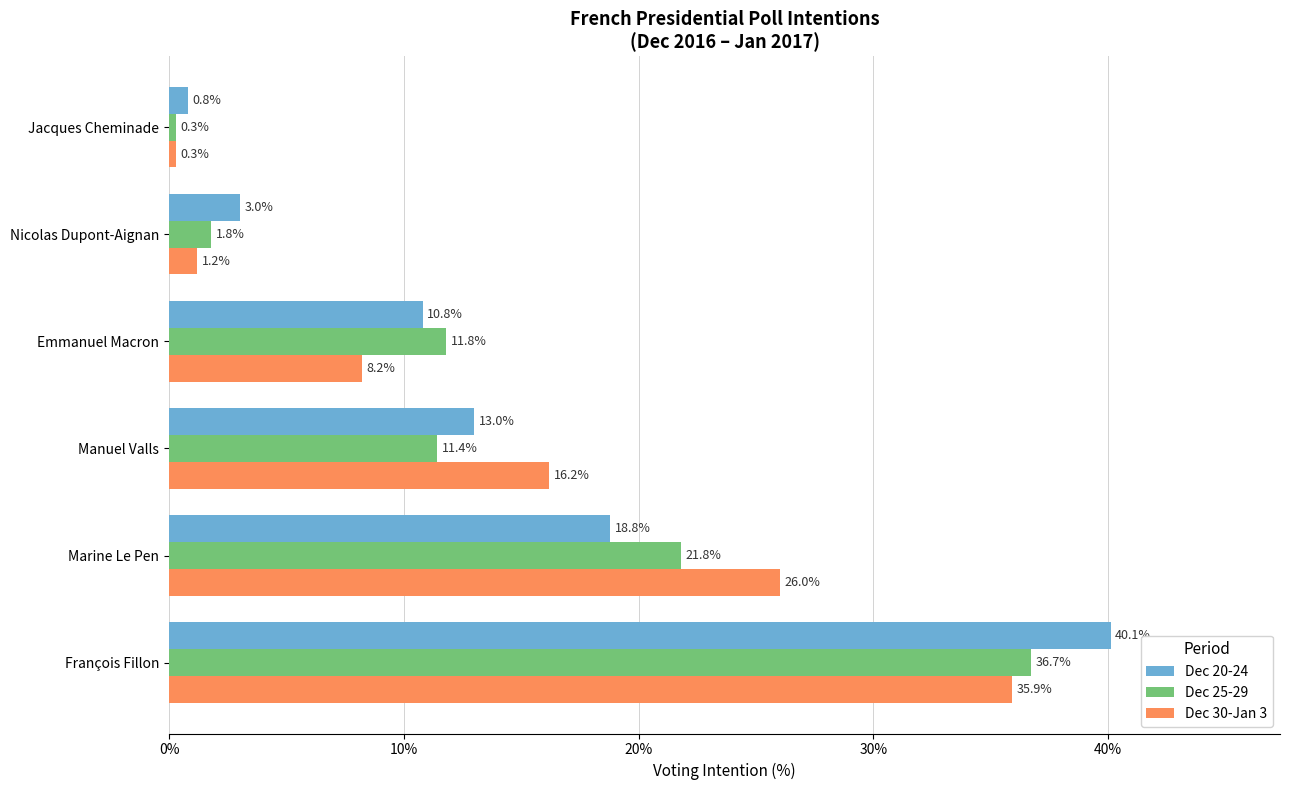

Is it true that Dec 20-24 equals 1.2 at Nicolas Dupont-Aignan?

False